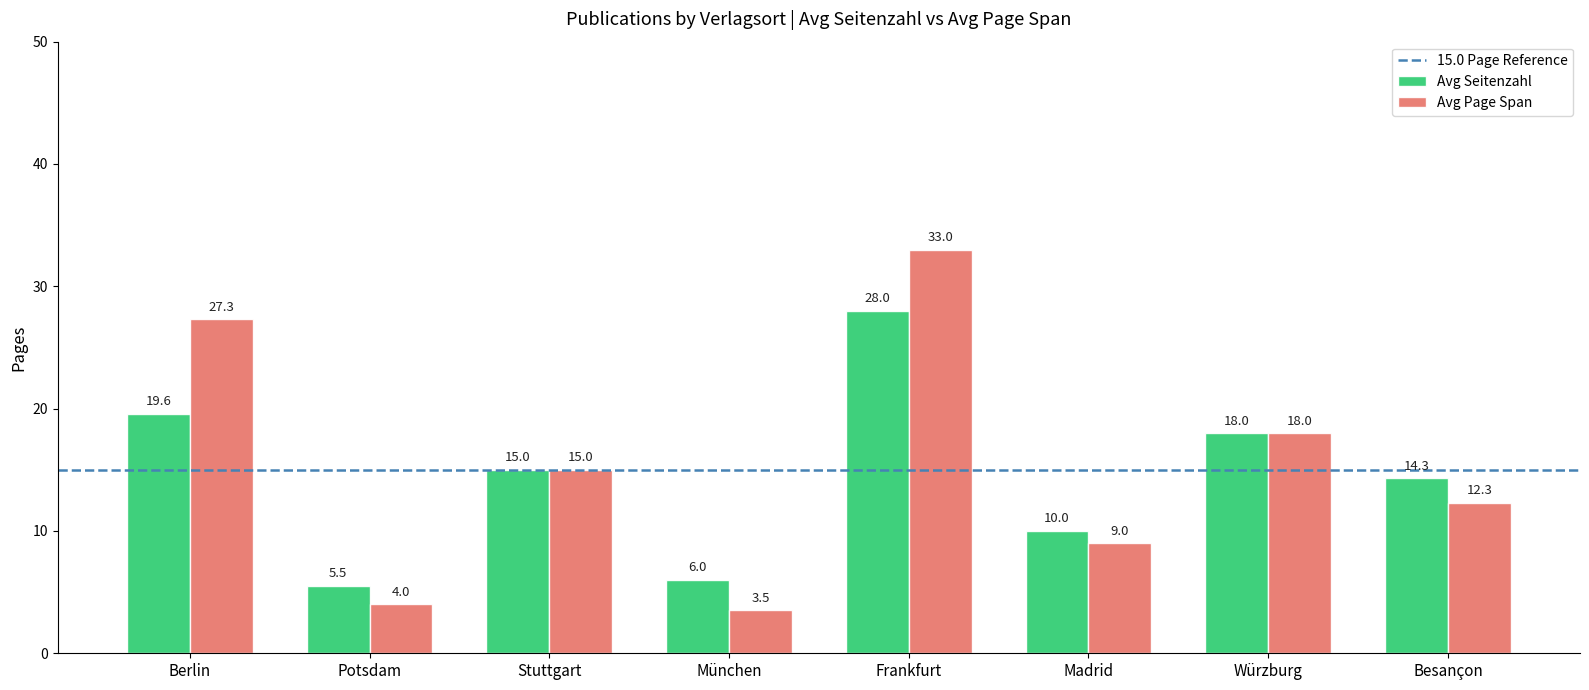

What is the maximum value for Avg Page Span?

33.0